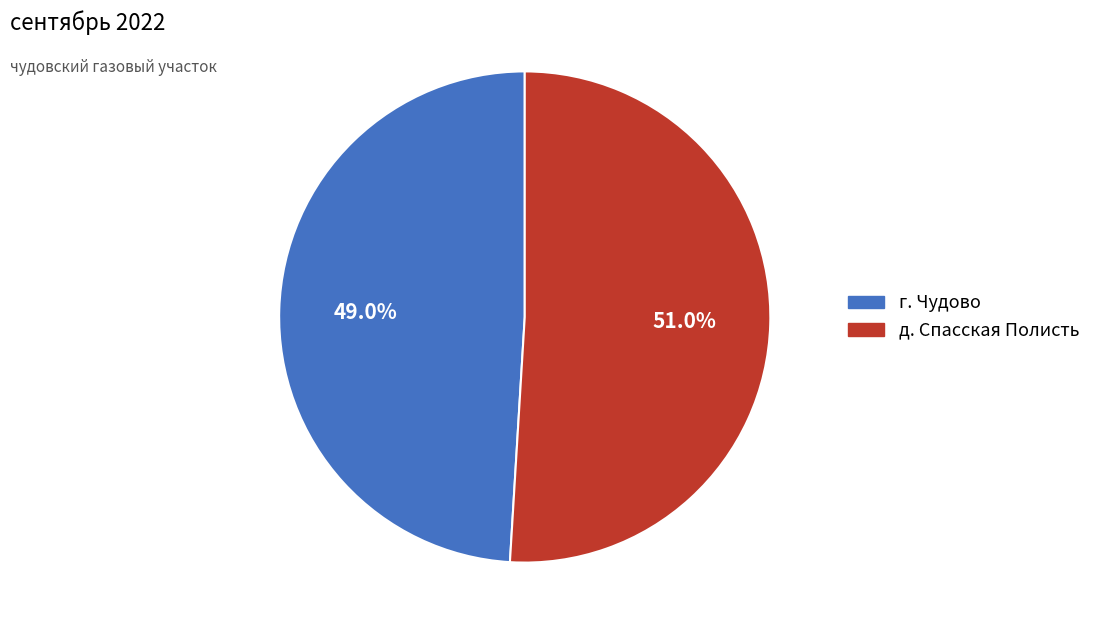

To the nearest percent, what portion does д. Спасская Полисть represent?

51%